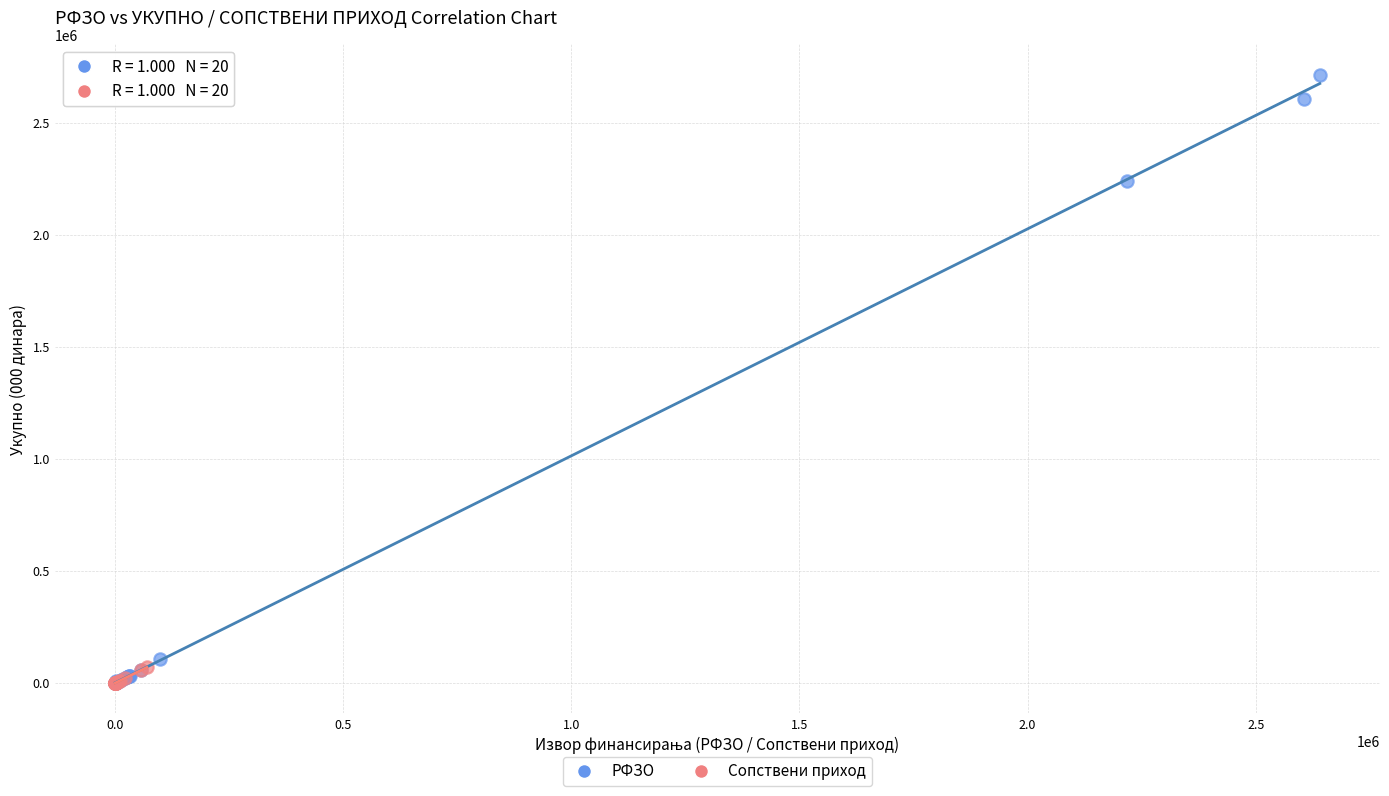

Which series reaches the maximum Y coordinate?

РФЗО